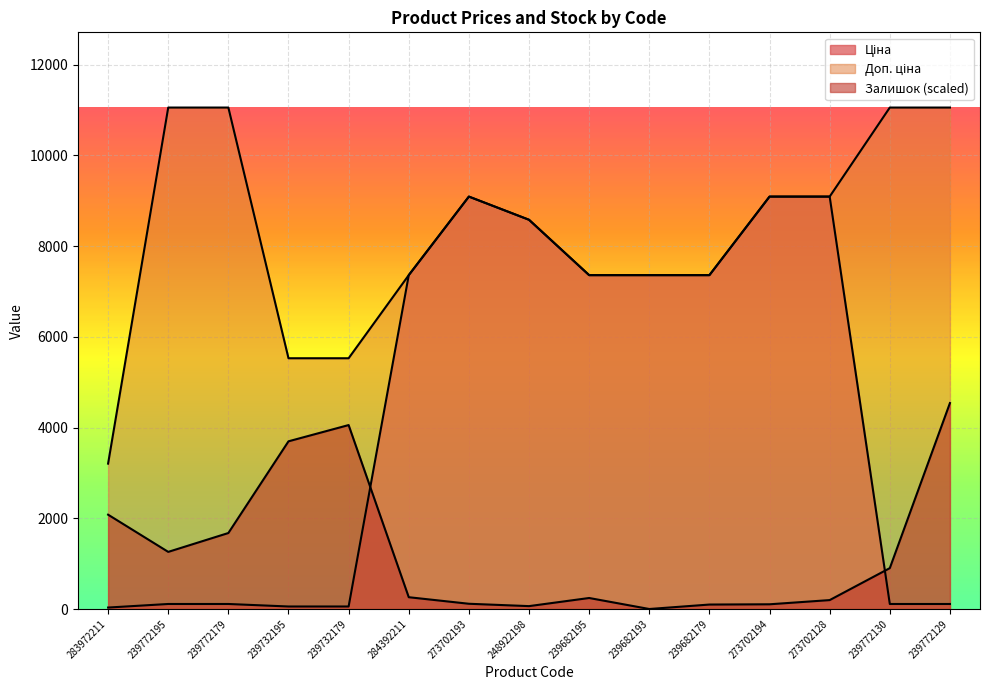

What is the average value of the Ціна series?

4392.2